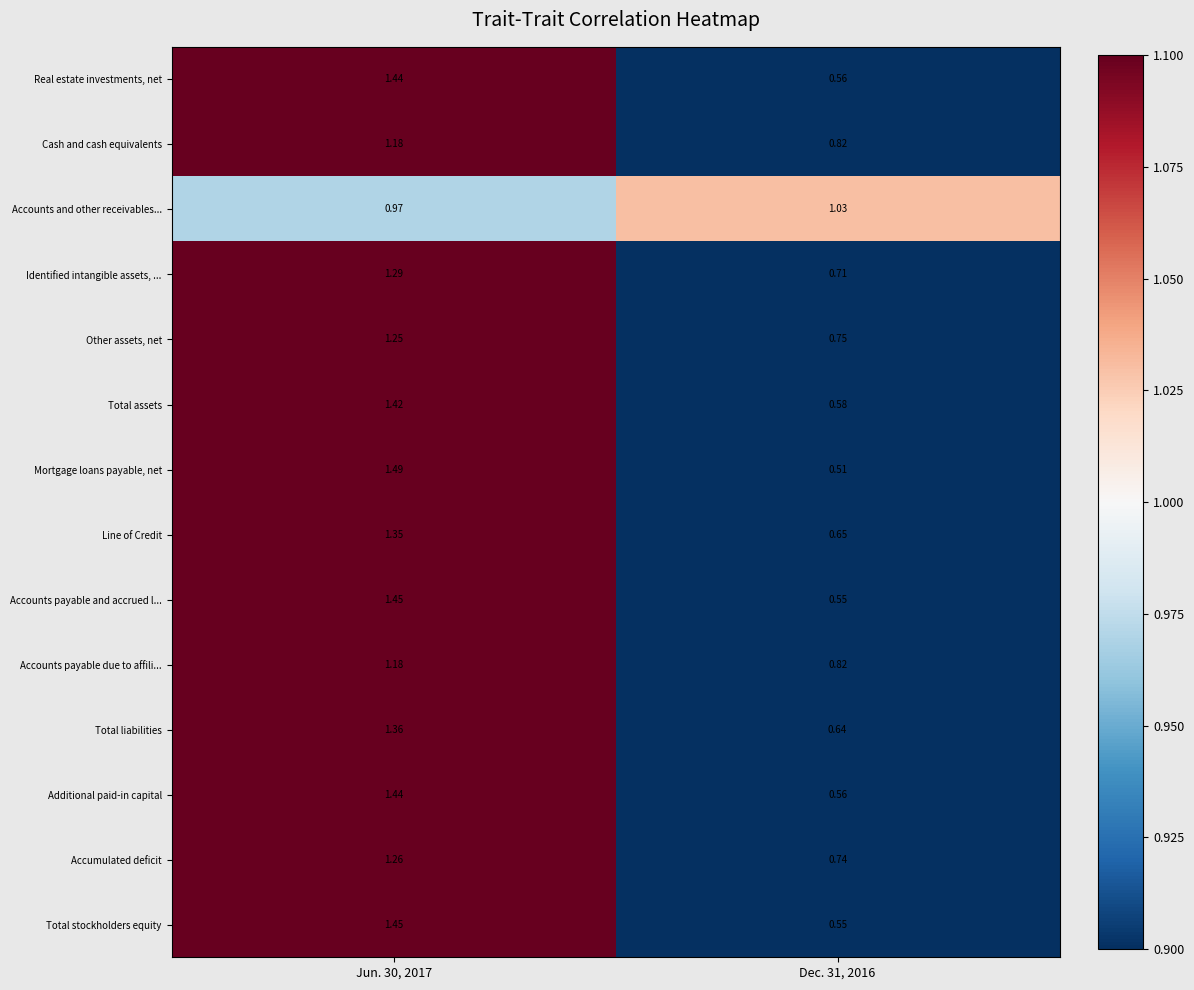

At which category is the sum across all series the highest?

Jun. 30, 2017